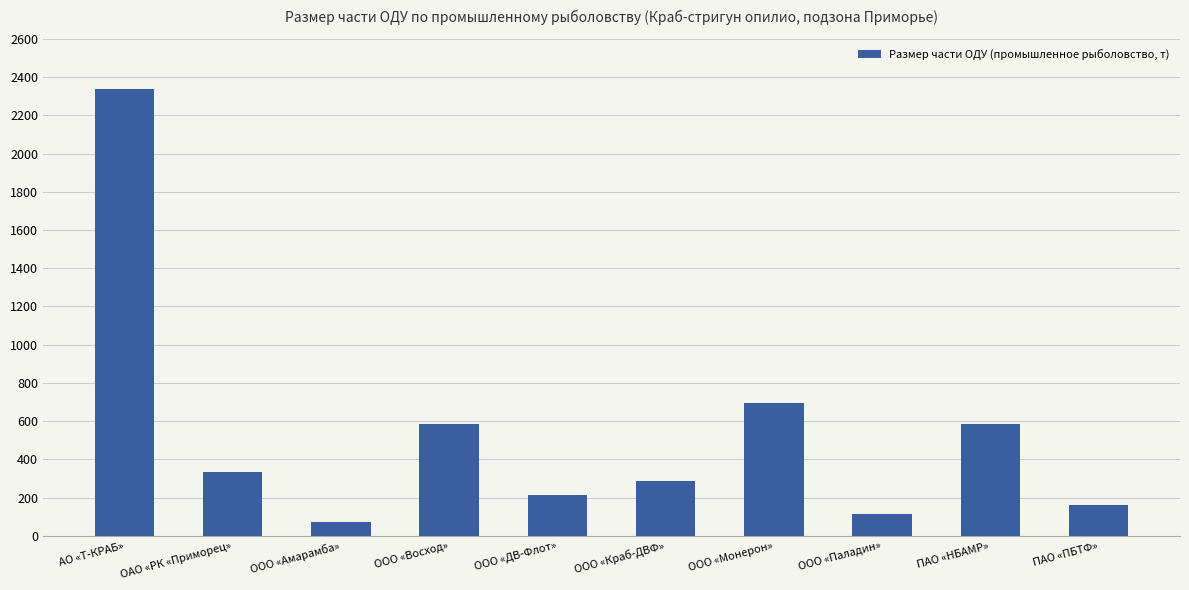

What is the maximum value shown in the chart?

2337.1